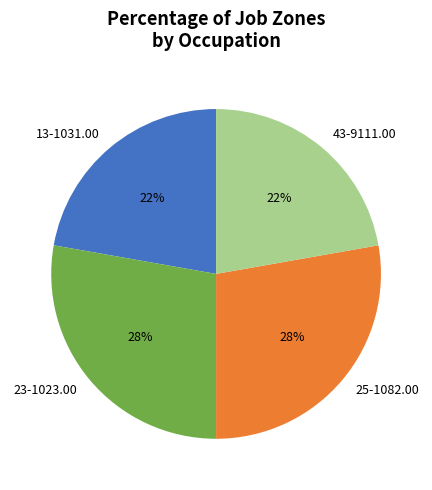

What is the ratio of the value at 25-1082.00 to the value at 23-1023.00?

1.0